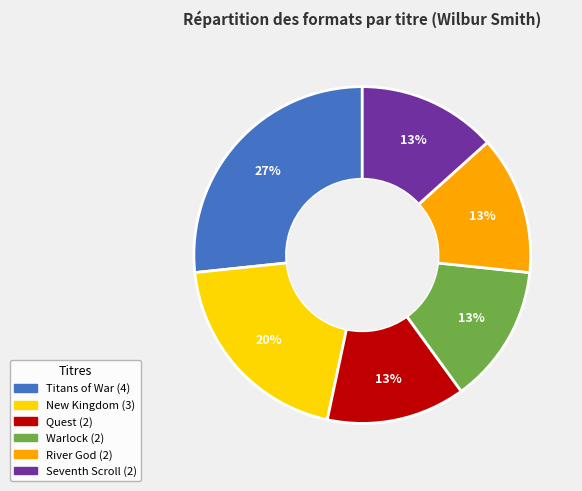

What percentage is the River God slice, to the nearest percent?

13%